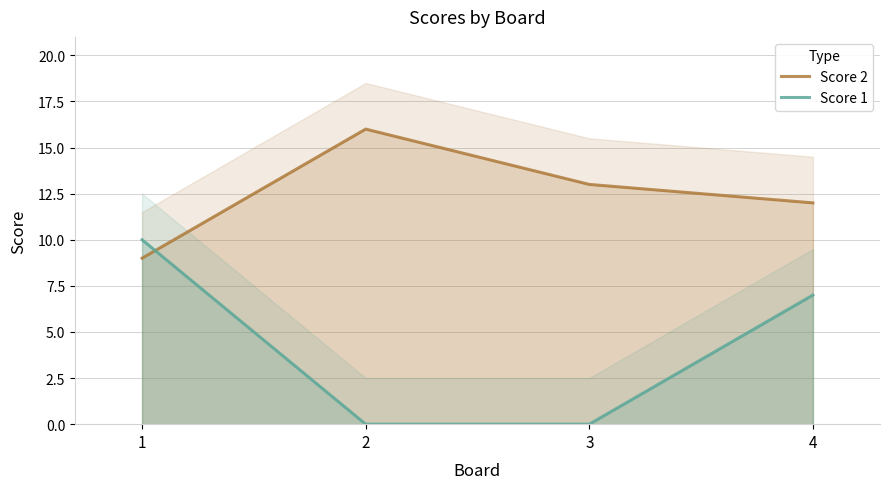

What are all the series names shown in the legend?

Score 2, Score 1